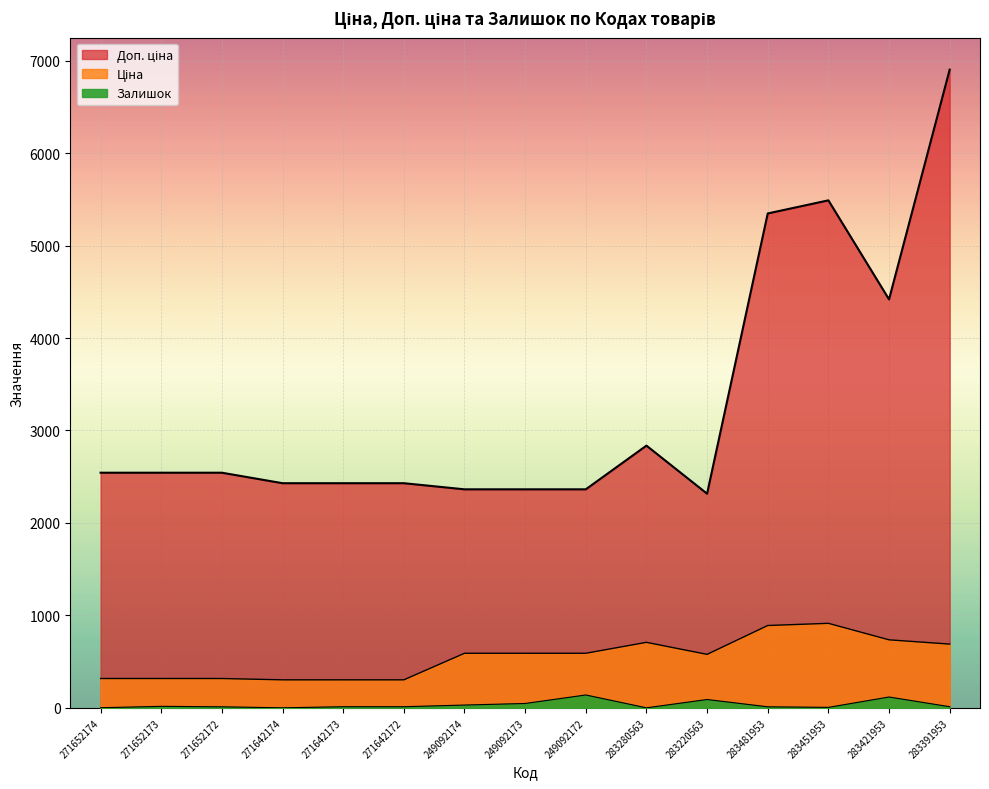

What is the difference between the highest and lowest values at 271642172?

2417.0